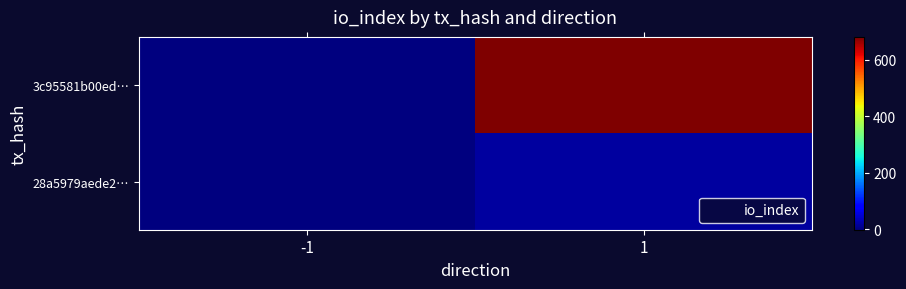

List the series in order of their peak value, lowest first.

28a5979aede2…, 3c95581b00ed…